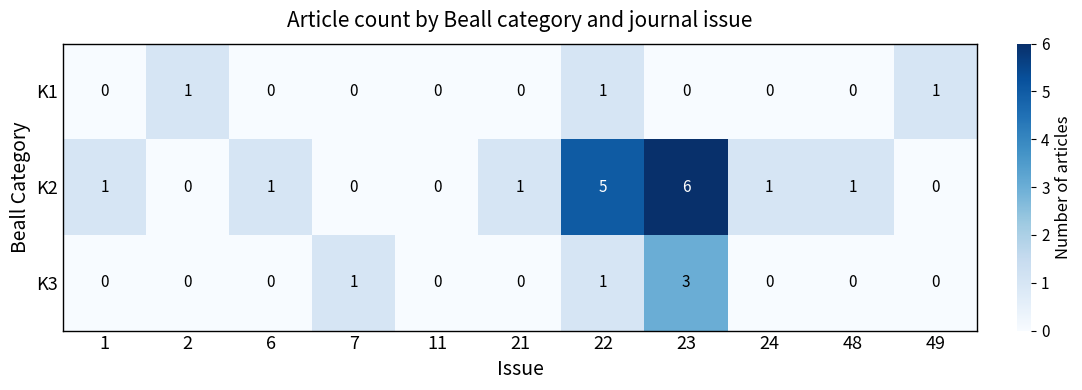

True or false: K2 has a value of 1 at 23.

False